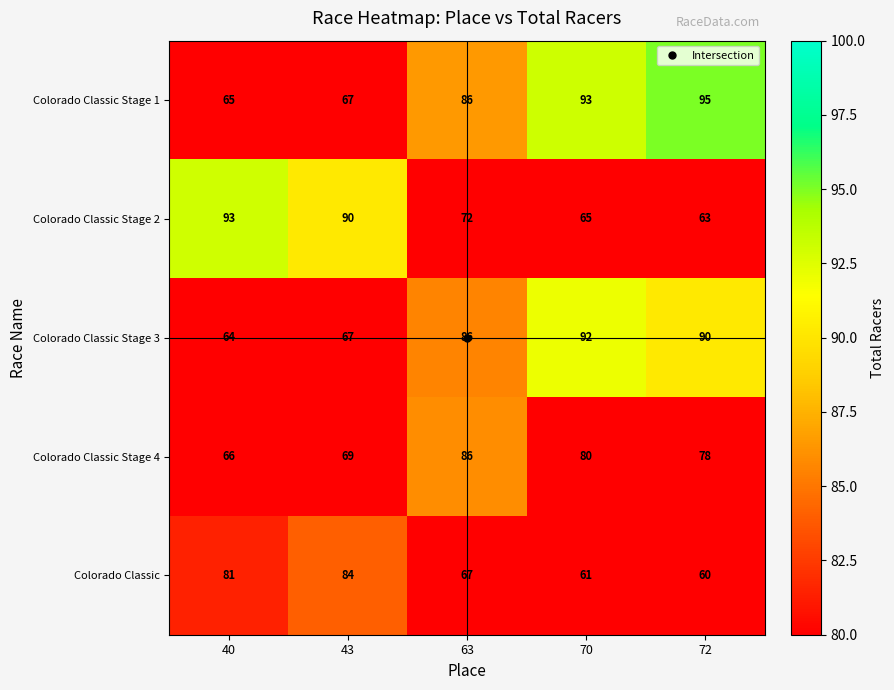

How many categories are shown in the chart?

5